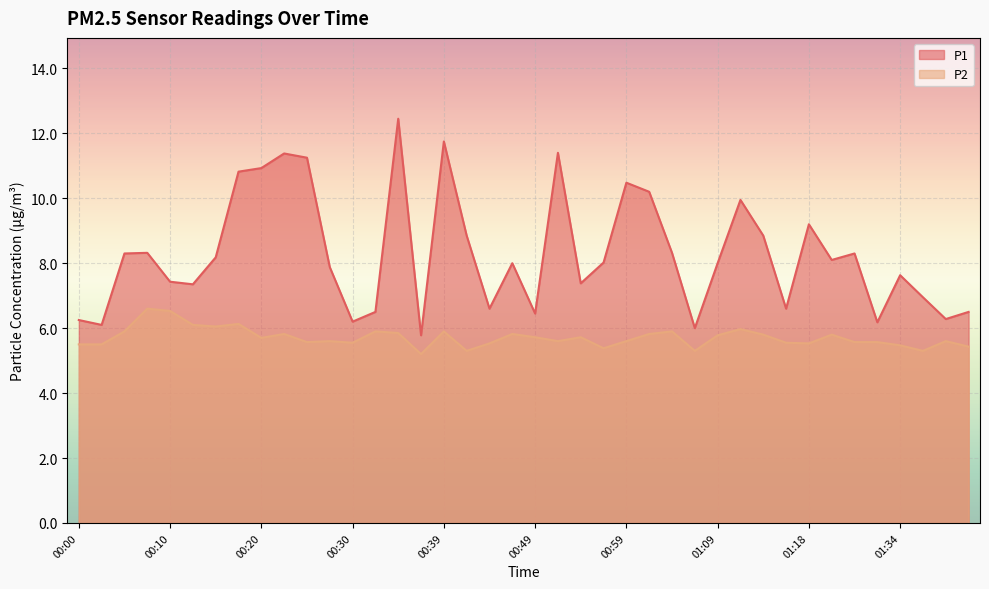

What is the label of the 15th point from the right?

01:01